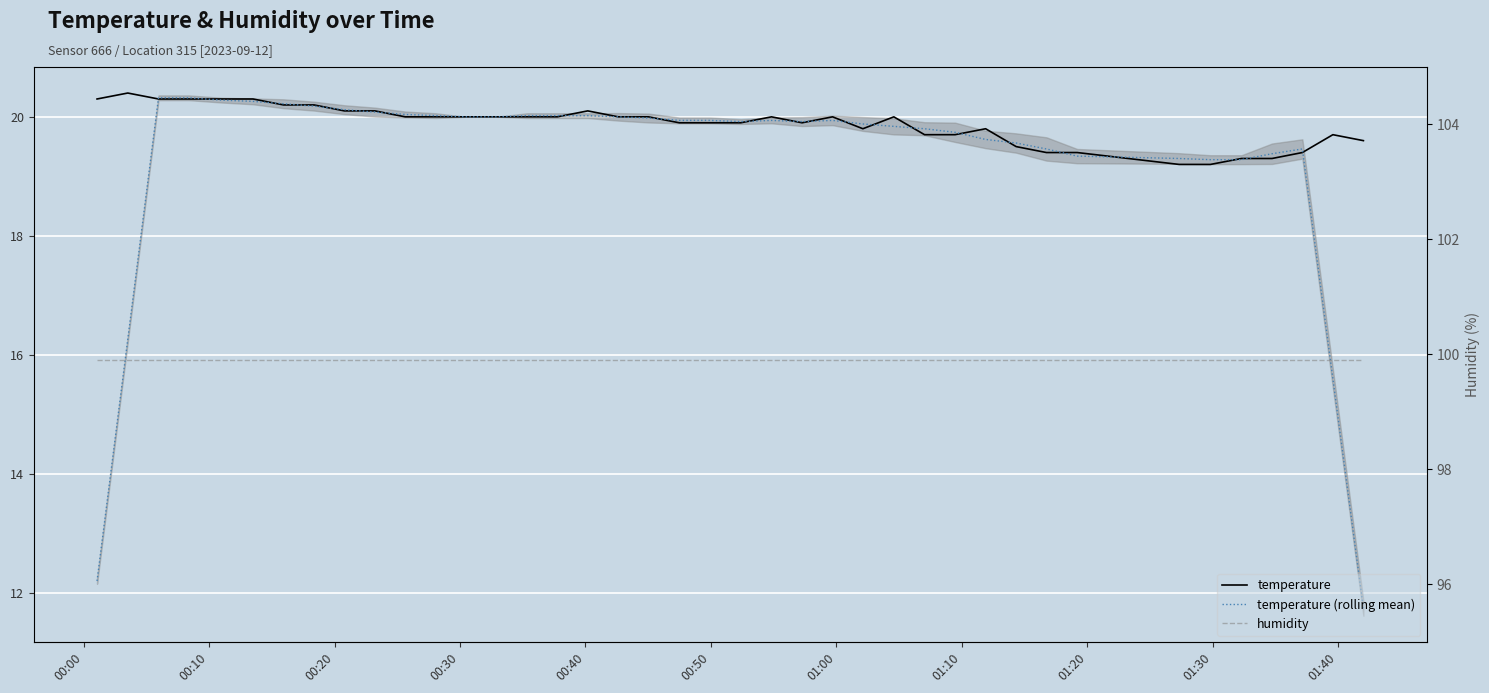

True or false: humidity and temperature intersect in this chart.

False